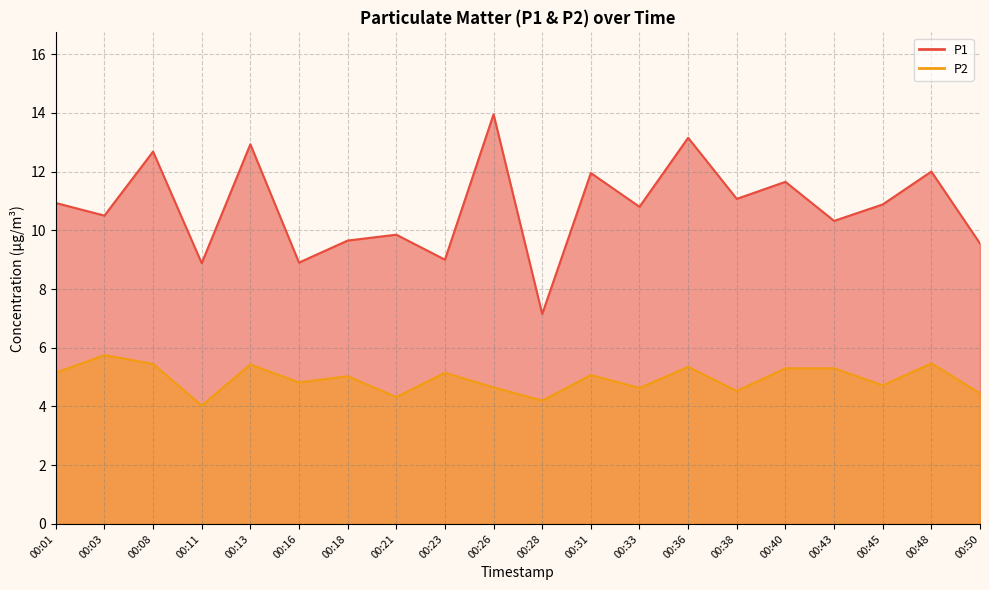

Reading left to right, list all the values displayed in this chart.

P1: 10.9	10.5	12.7	8.9	12.9	8.9	9.7	9.8	9.0	13.9	7.2	11.9	10.8	13.2	11.1	11.7	10.3	10.9	12.0	9.6
P2: 5.2	5.8	5.5	4.0	5.4	4.8	5.0	4.3	5.2	4.7	4.2	5.1	4.6	5.3	4.5	5.3	5.3	4.7	5.5	4.5